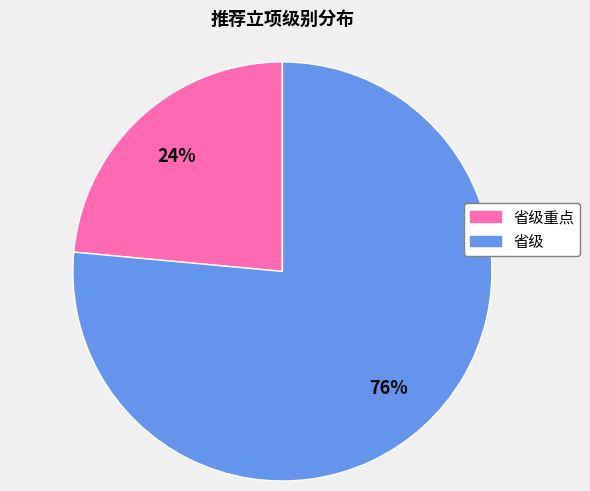

To the nearest percent, what is the average slice percentage?

50%